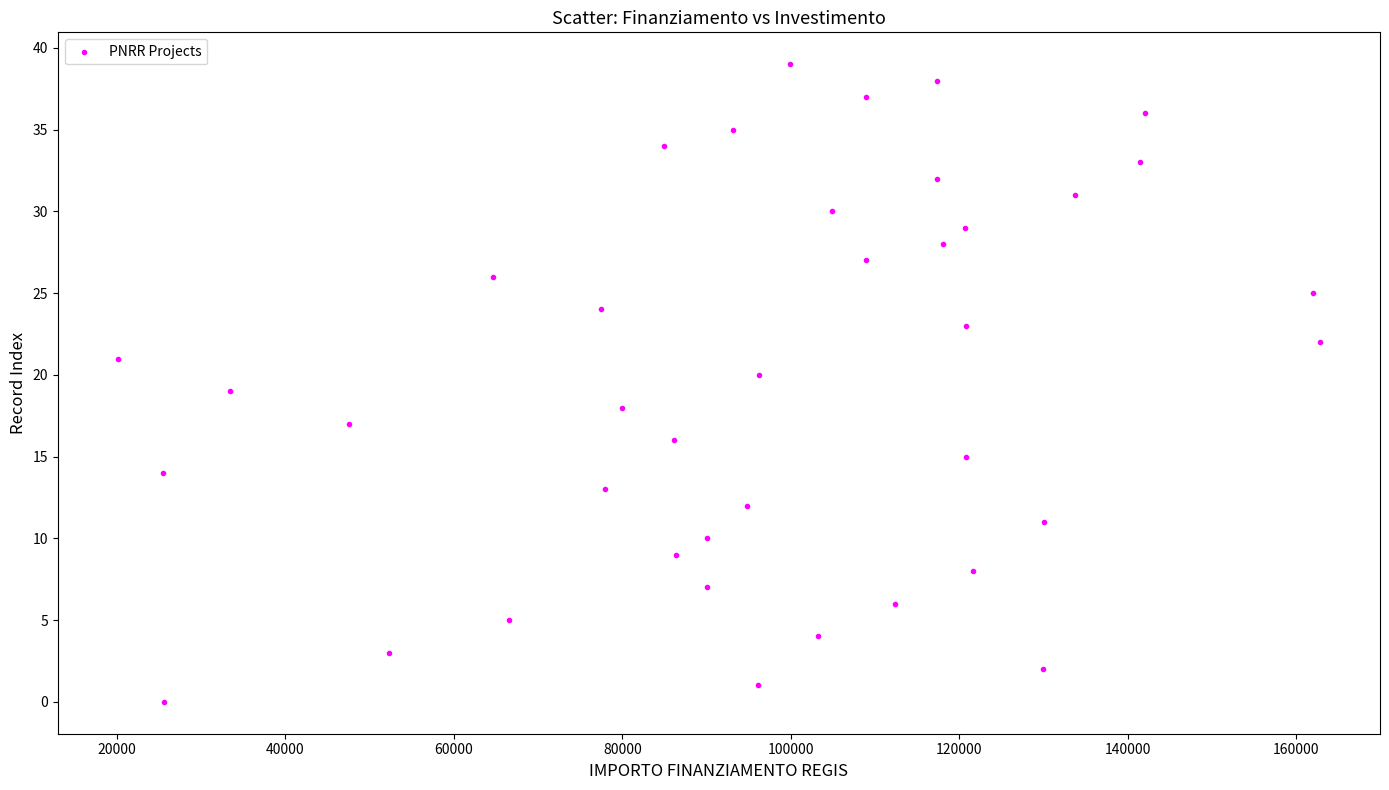

What is the range of X values (max minus min)?

142668